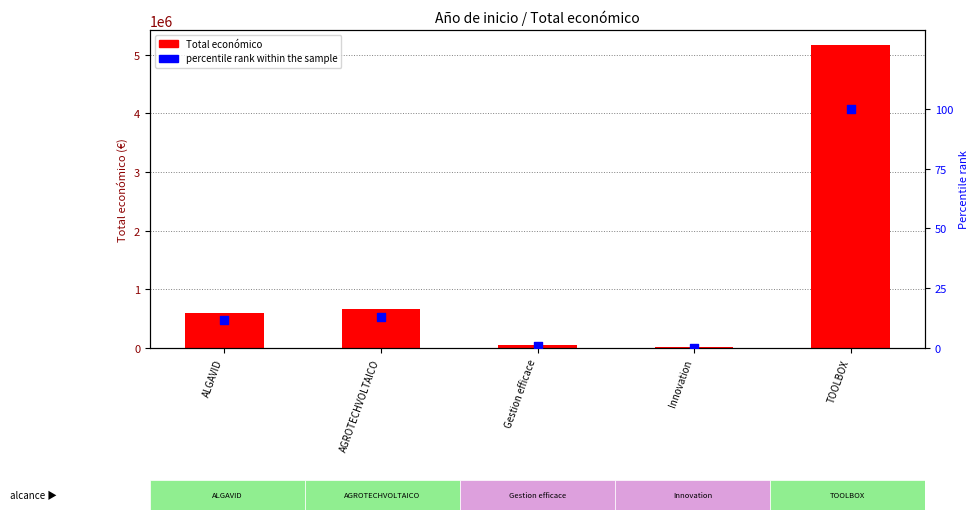

Is the value of Total económico at TOOLBOX greater than the value of percentile rank within the sample at Gestion efficace?

Yes